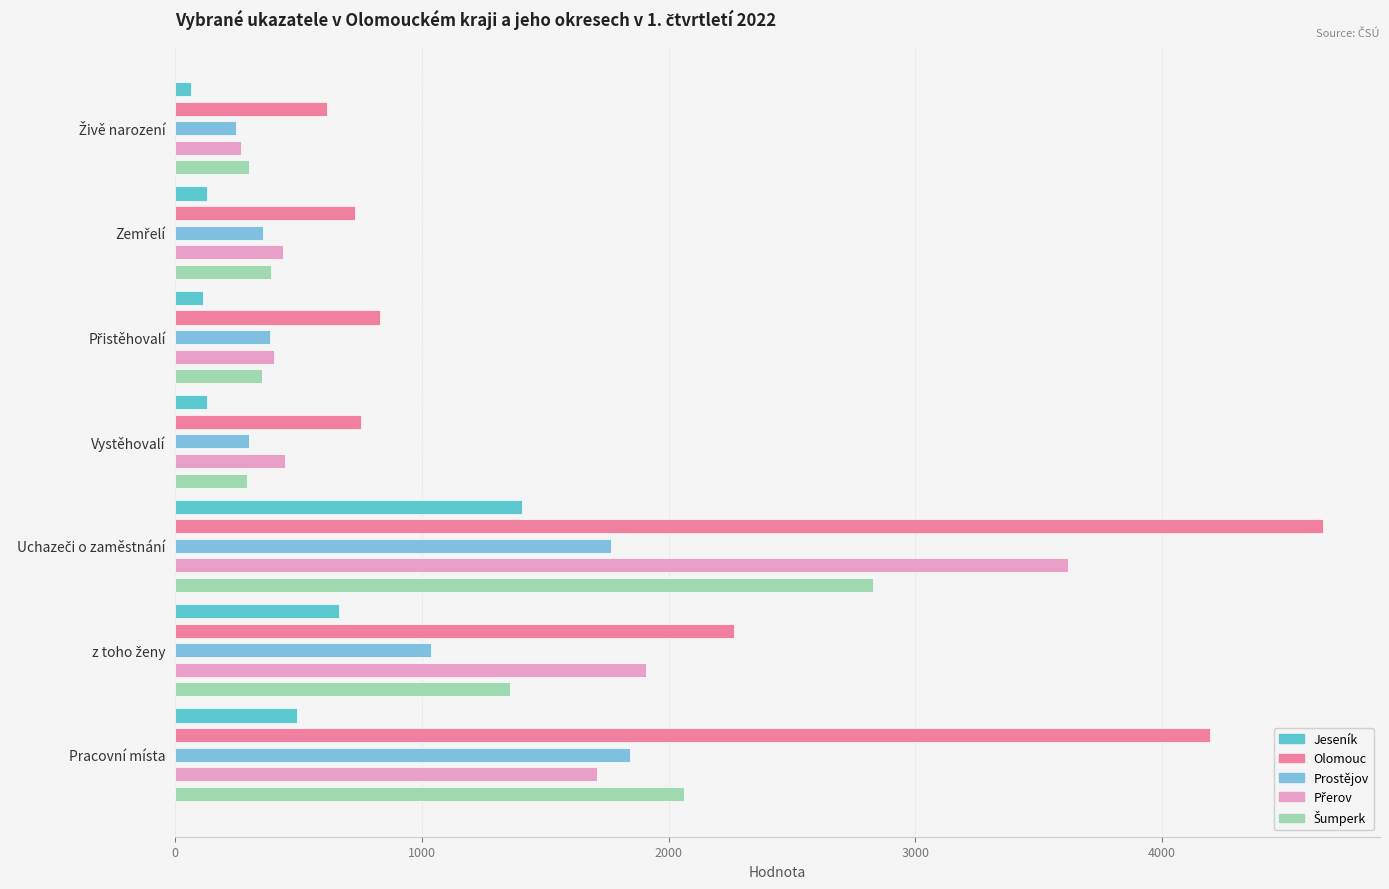

How many data points in Prostějov are less than 385?

3